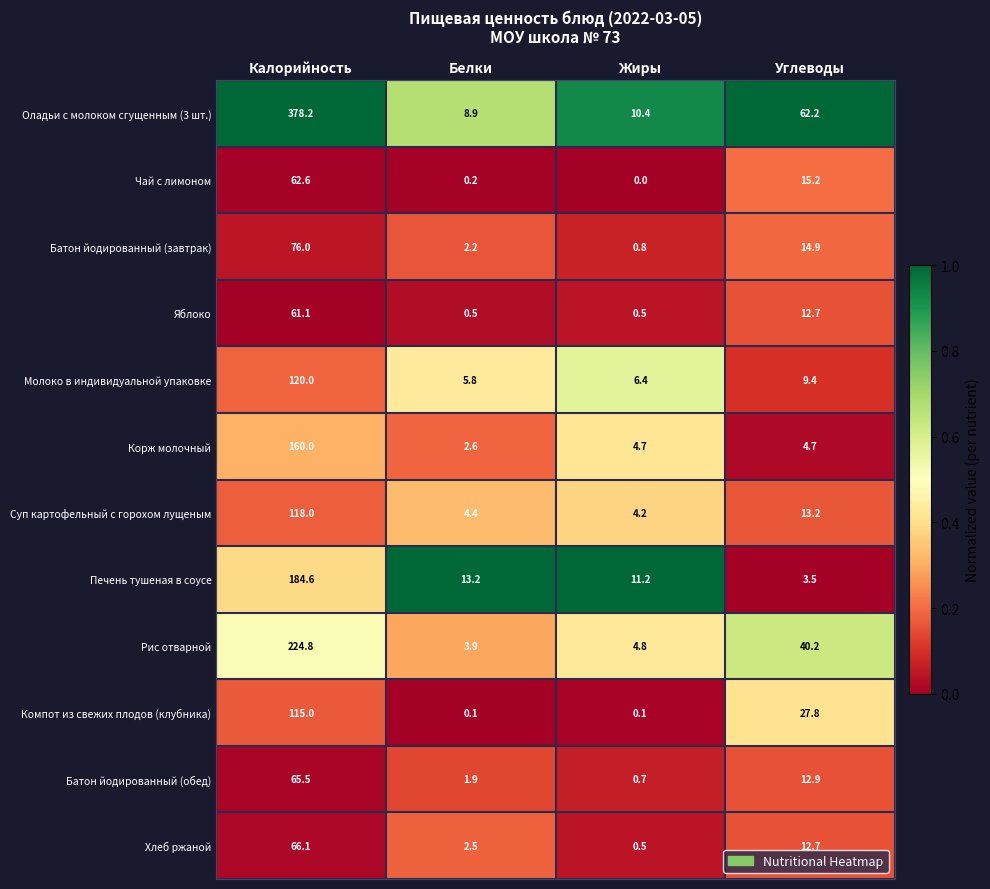

Which series has the widest spread of values?

Оладьи с молоком сгущенным (3 шт.)